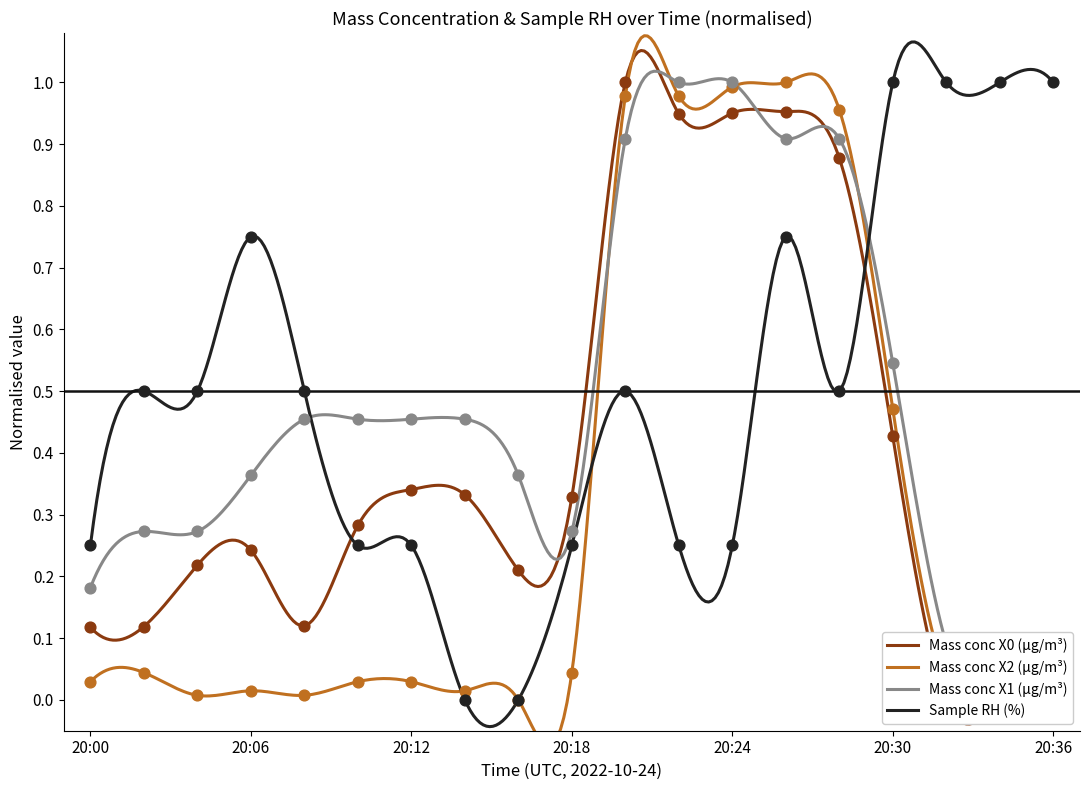

Which series reaches the maximum Y coordinate?

Mass conc X0 (μg/m³)